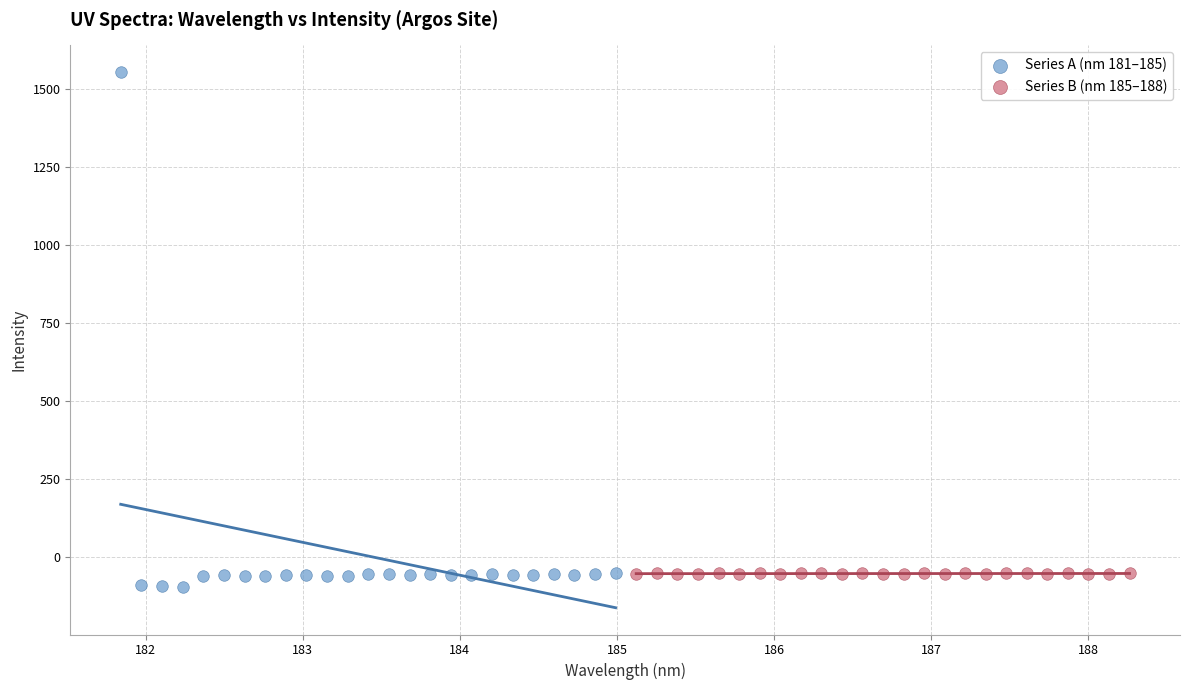

Which series has the largest Y range (max minus min)?

Series A (nm 181–185)